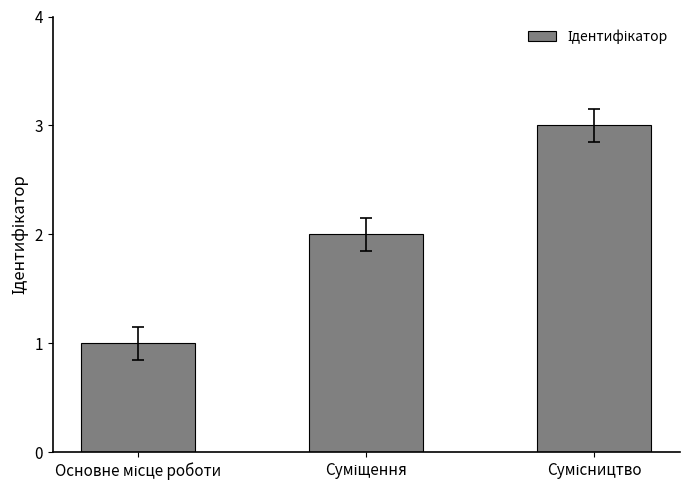

Reading left to right, transcribe all the data shown in this chart.

1	2	3